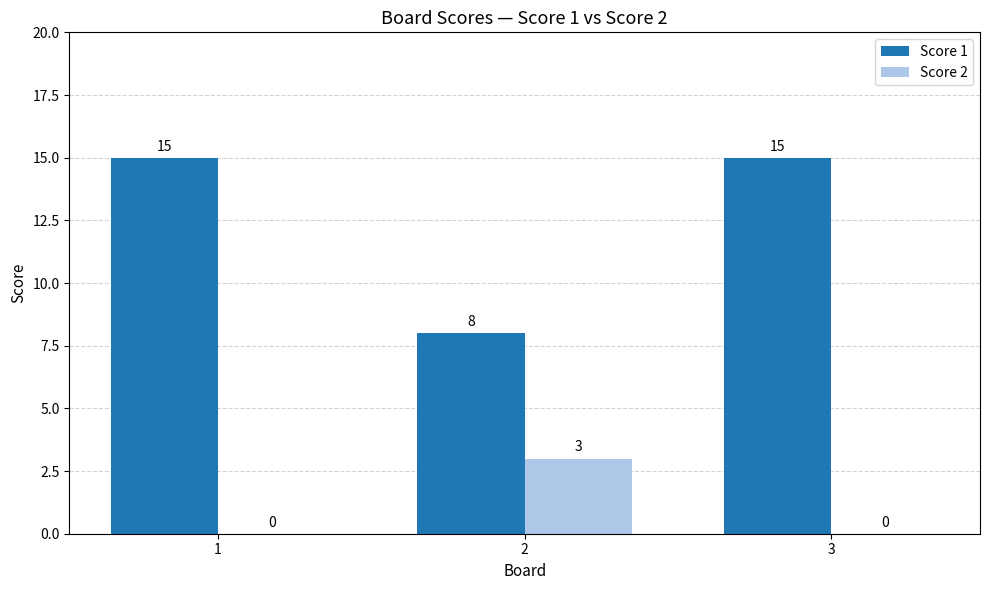

What is the sum of the Score 1 values at 1 and 2?

23